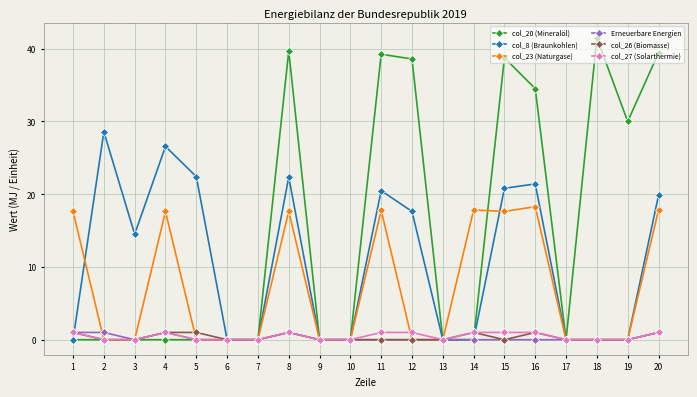

The col_8 (Braunkohlen) series shows 34.6 at 11. True or false?

False